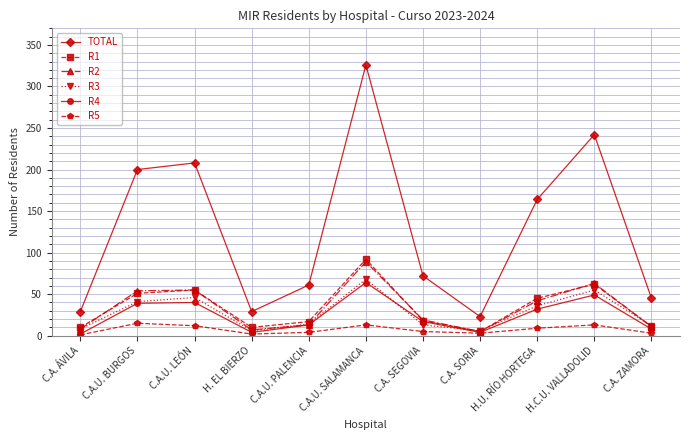

The value of TOTAL at C.A. SEGOVIA is 72. True or false?

True